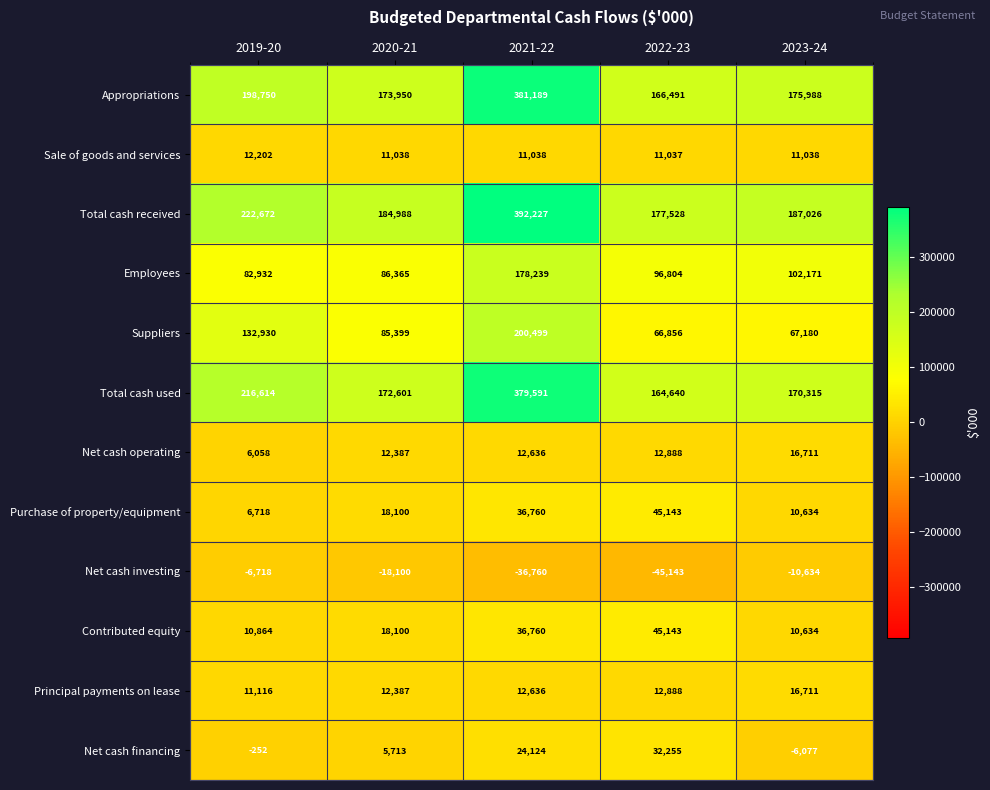

What is the difference between the Principal payments on lease values at 2022-23 and 2020-21?

501